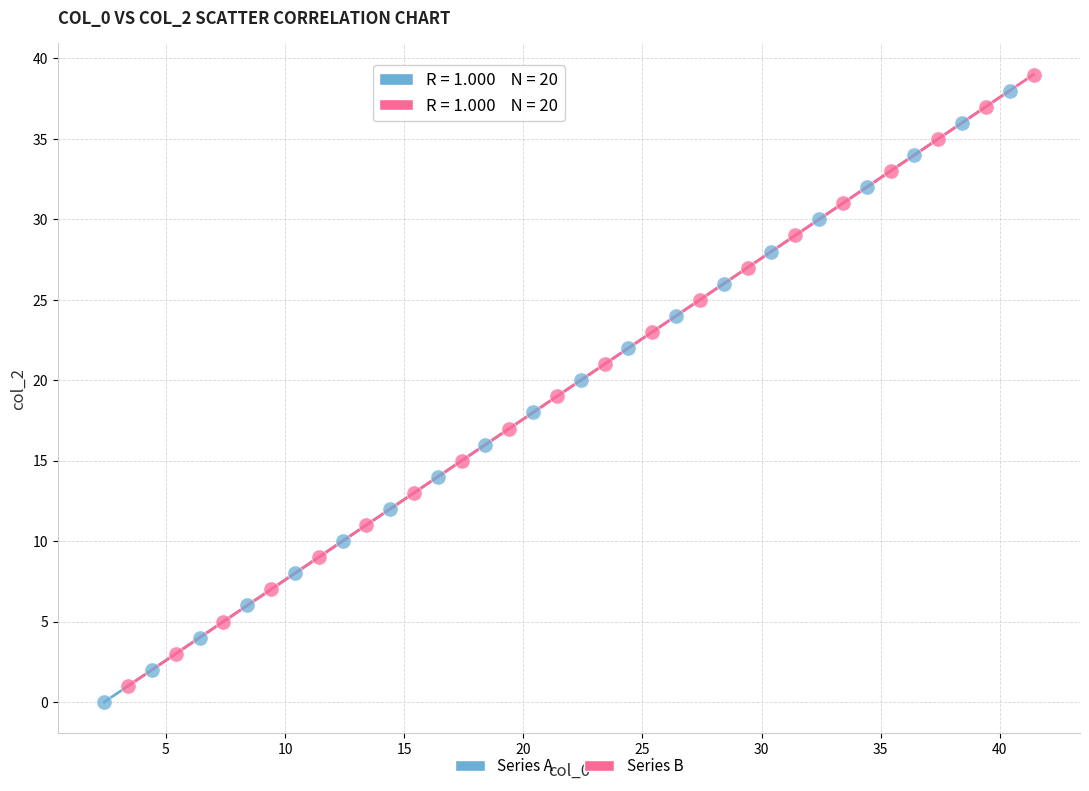

Which series contains the highest Y value?

Series B